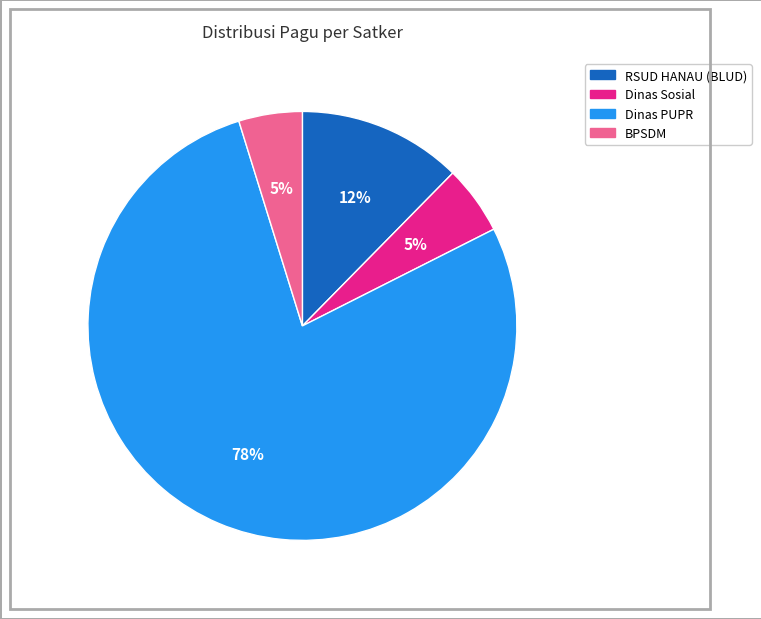

Do BPSDM and Dinas Sosial together represent more than half of the pie?

No